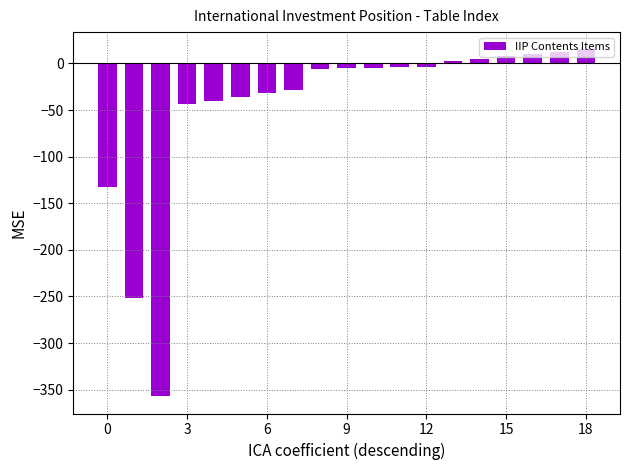

Does the chart contain any negative values?

Yes